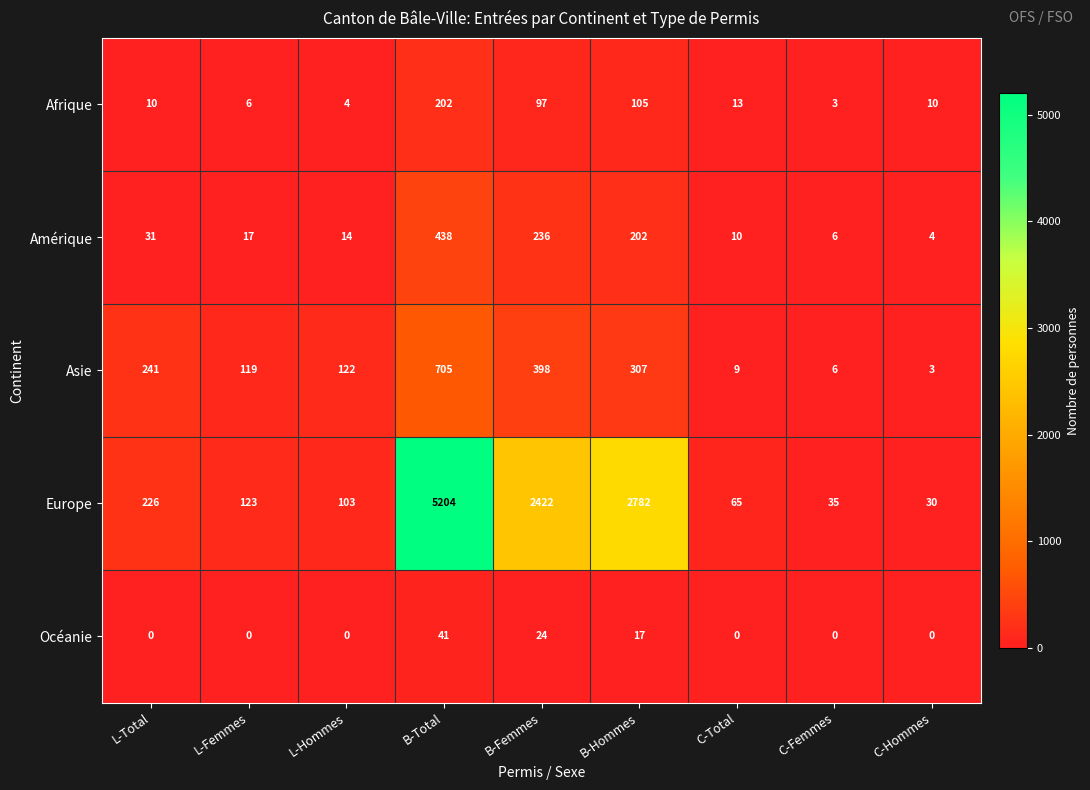

Read the Afrique value at B-Hommes.

105